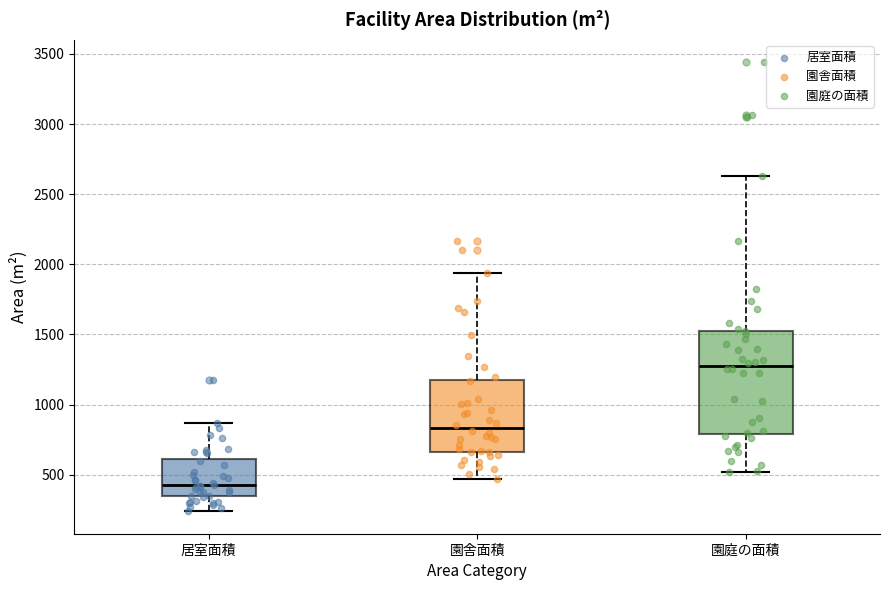

Reading left to right, transcribe this box plot: for each box, give where its median line is, the range the box spans, and where its two whiskers end, as read against the y-axis. The values are not printed on the chart, so give them approximately, as read against the axis.

居室面積: median 400, box 350 to 600, whiskers 250 to 850
園舎面積: median 850, box 650 to 1150, whiskers 450 to 1950
園庭の面積: median 1300, box 800 to 1550, whiskers 500 to 2650